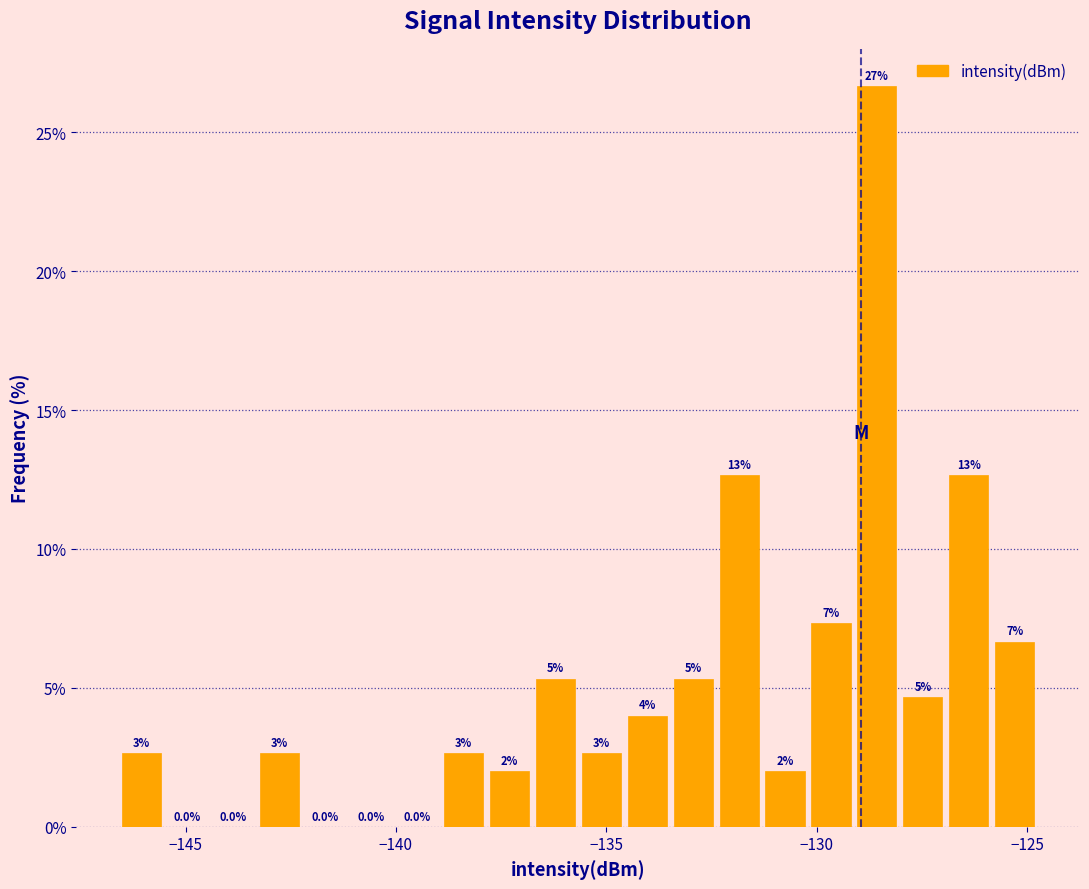

Around what value on the x-axis is the tallest bar? Give the approximate position of its centre, as read against the axis.

-128.5